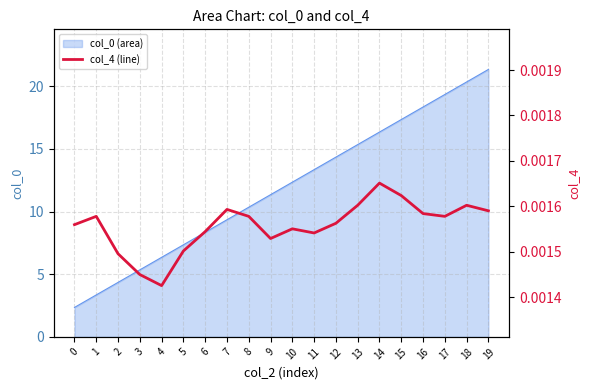

Rank the categories by col_0 (area) value from lowest to highest.

0, 1, 2, 3, 4, 5, 6, 7, 8, 9, 10, 11, 12, 13, 14, 15, 16, 17, 18, 19